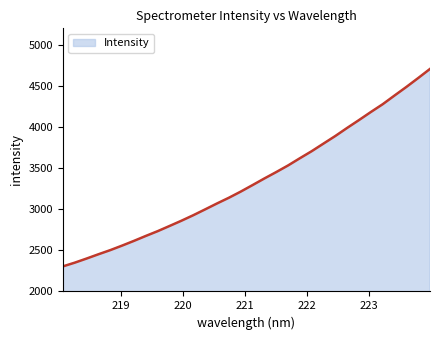

What is the difference between the maximum and minimum values?

2401.3